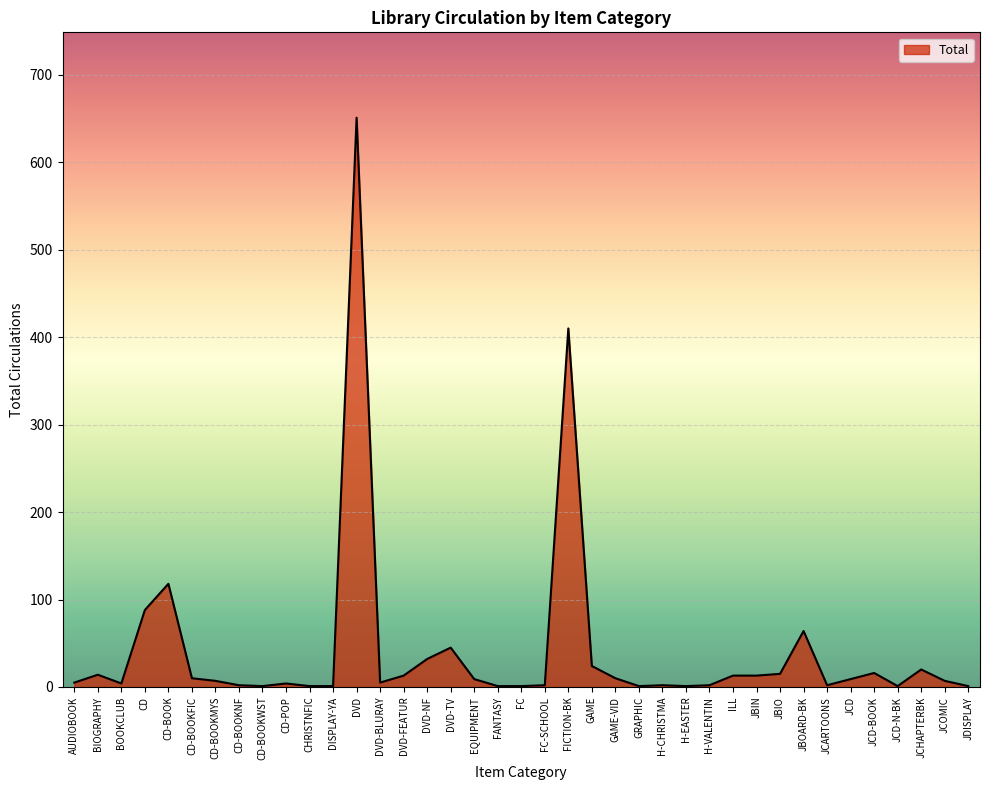

What is the greatest value displayed?

651